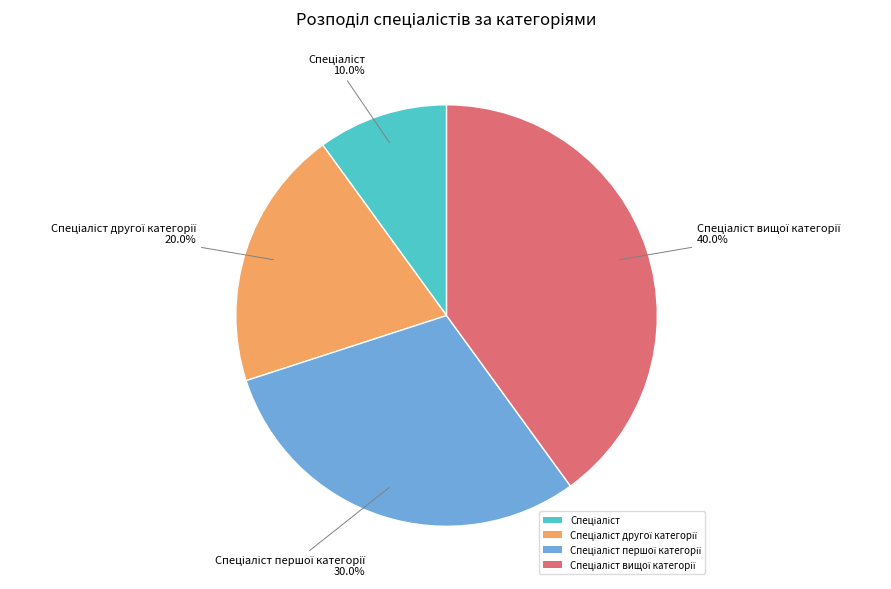

Is there a majority slice in this chart?

No